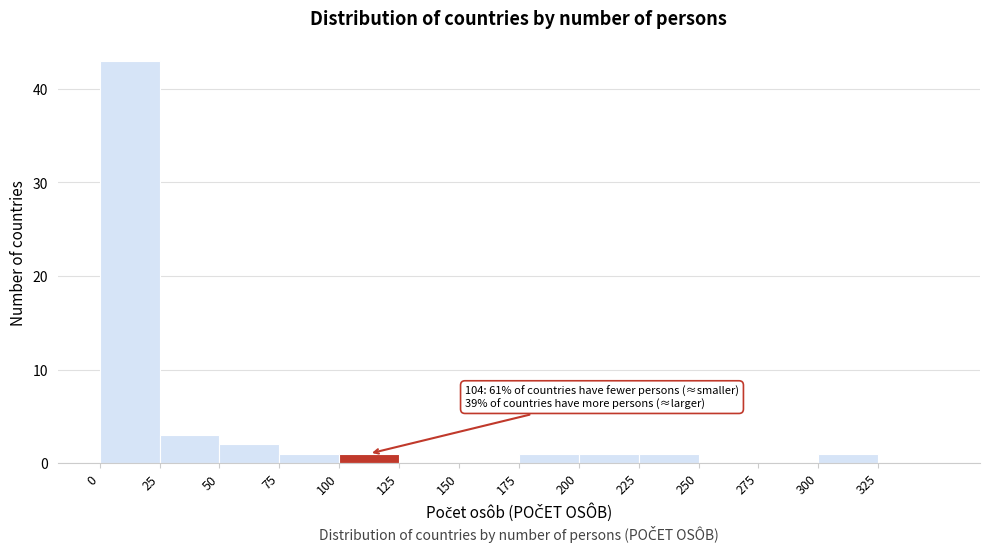

Over which range of the x-axis is the bar tallest?

0 to 25